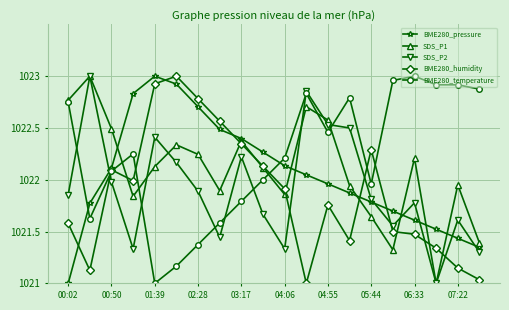

What are all the series names shown in the legend?

BME280_pressure, SDS_P1, SDS_P2, BME280_humidity, BME280_temperature